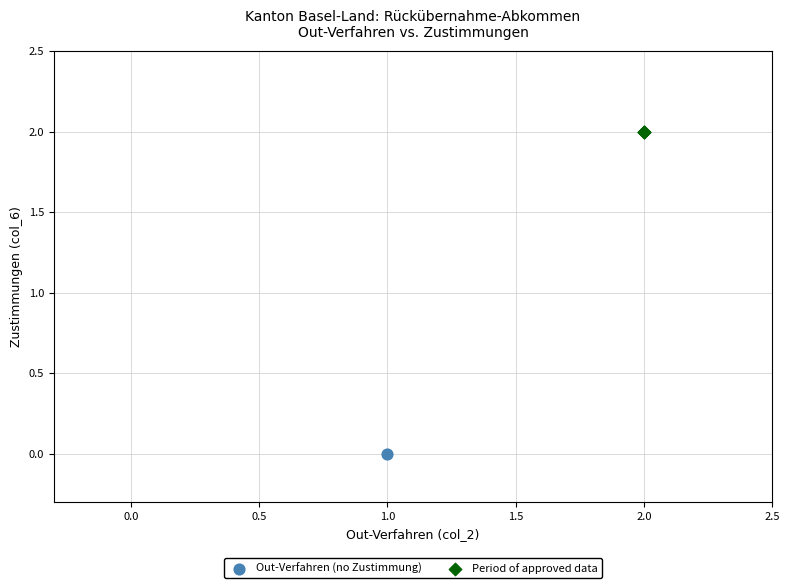

Which series contains the highest Y value?

Period of approved data